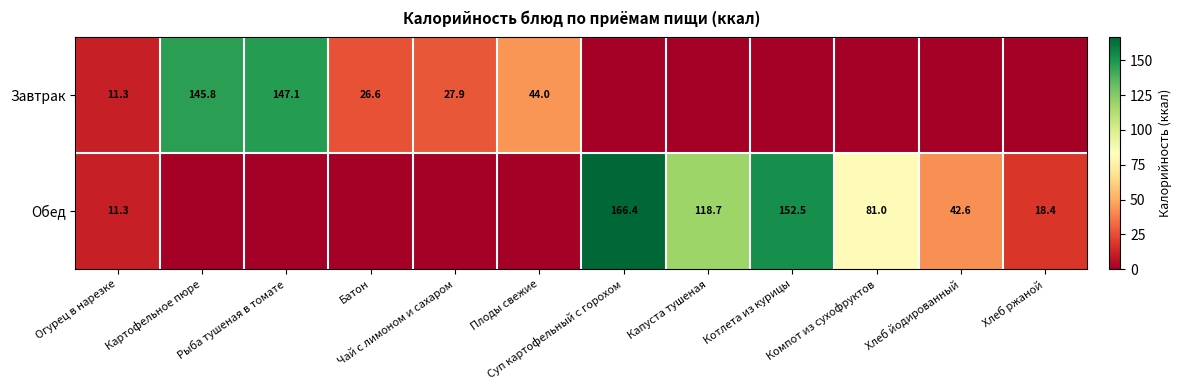

Which series has the largest total across all categories?

Обед